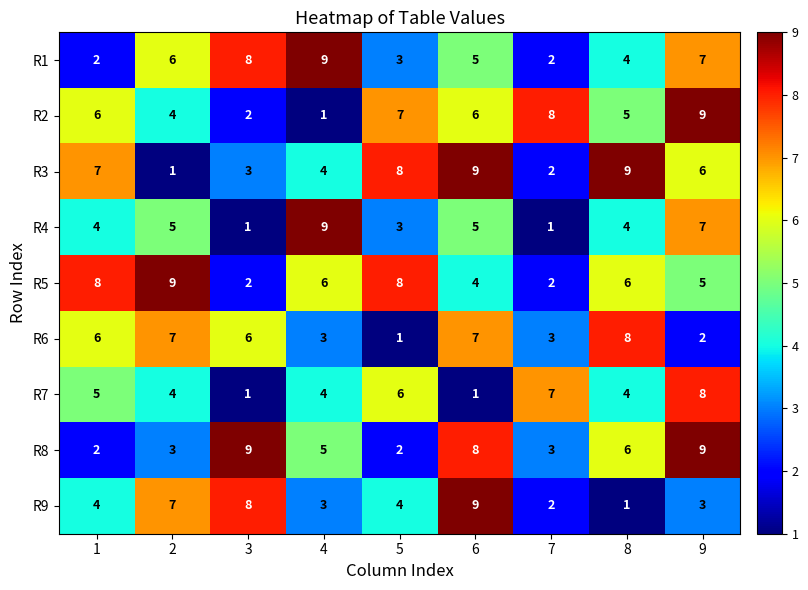

What is the difference between the highest and lowest values at 8?

8